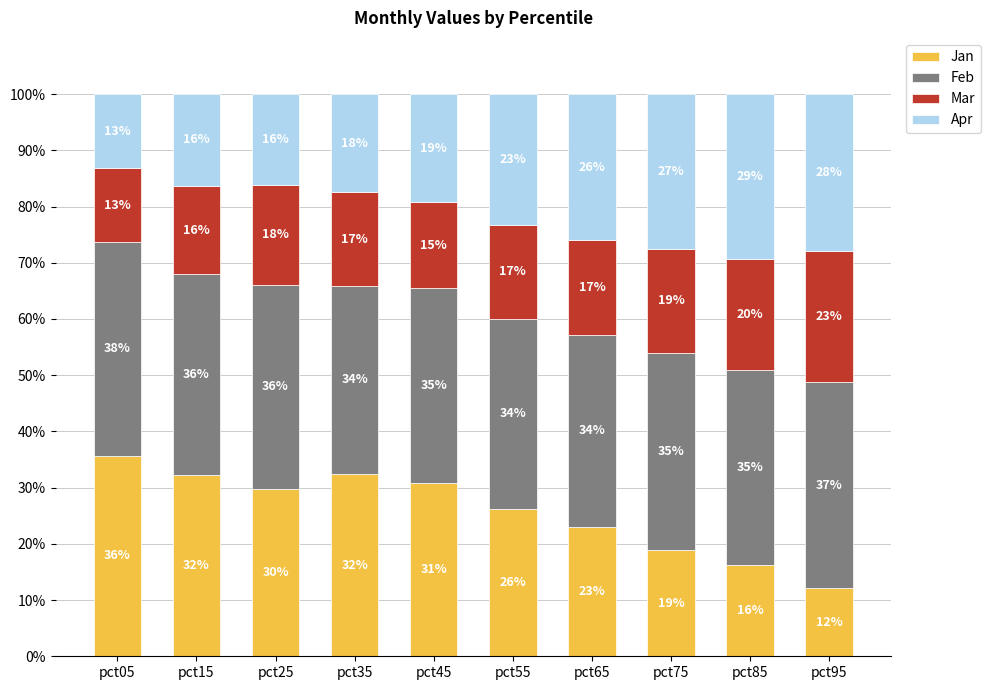

What is the sum of the Apr values at pct25 and pct65?

42.1